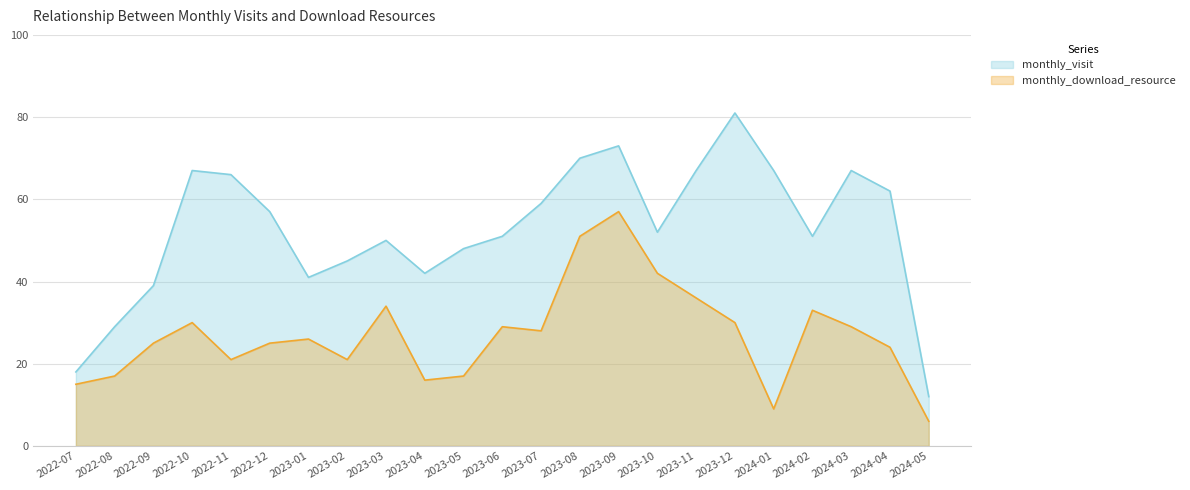

Reading left to right, transcribe all the data shown in this chart.

monthly_visit: 2022-07=18	2022-08=29	2022-09=39	2022-10=67	2022-11=66	2022-12=57	2023-01=41	2023-02=45	2023-03=50	2023-04=42	2023-05=48	2023-06=51	2023-07=59	2023-08=70	2023-09=73	2023-10=52	2023-11=67	2023-12=81	2024-01=67	2024-02=51	2024-03=67	2024-04=62	2024-05=12
monthly_download_resource: 2022-07=15	2022-08=17	2022-09=25	2022-10=30	2022-11=21	2022-12=25	2023-01=26	2023-02=21	2023-03=34	2023-04=16	2023-05=17	2023-06=29	2023-07=28	2023-08=51	2023-09=57	2023-10=42	2023-11=36	2023-12=30	2024-01=9	2024-02=33	2024-03=29	2024-04=24	2024-05=6